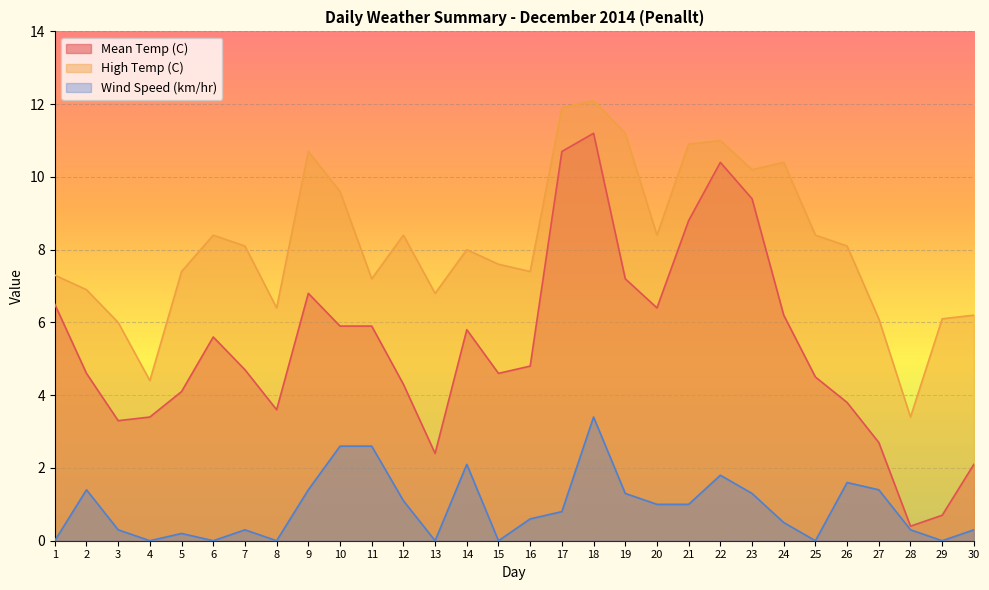

True or false: Mean Temp (C) and Wind Speed (km/hr) cross at least once.

False